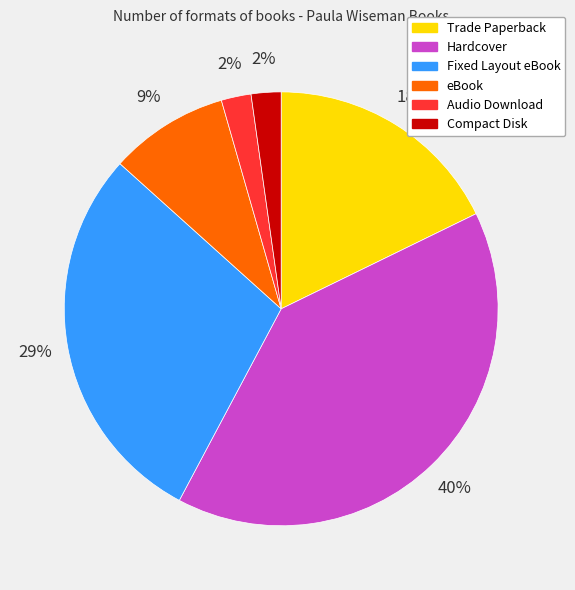

To the nearest percent, what portion does Hardcover represent?

40%